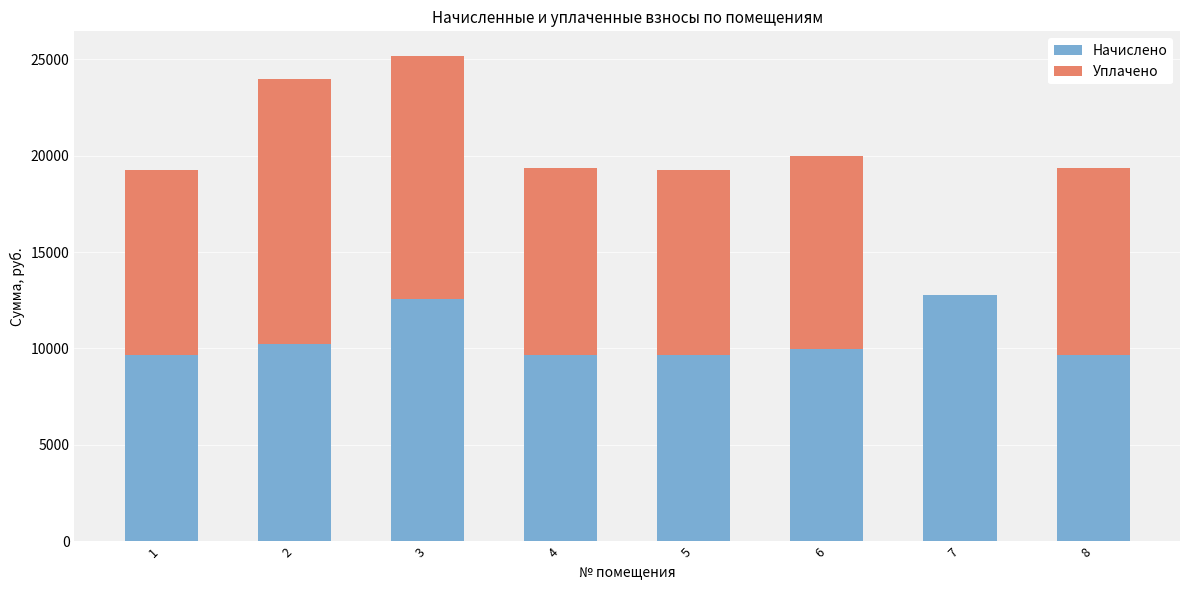

The Начислено series shows 13042.9 at 8. True or false?

False